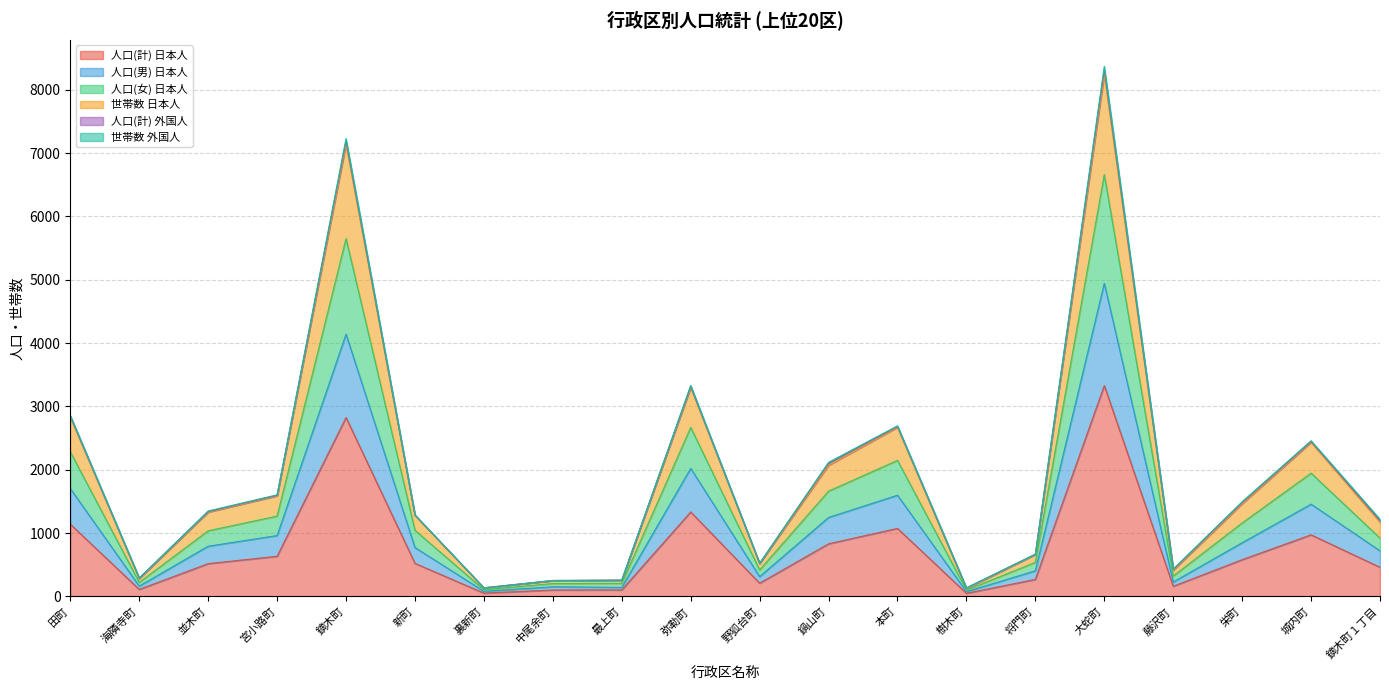

What is the maximum value shown in the chart?

8368